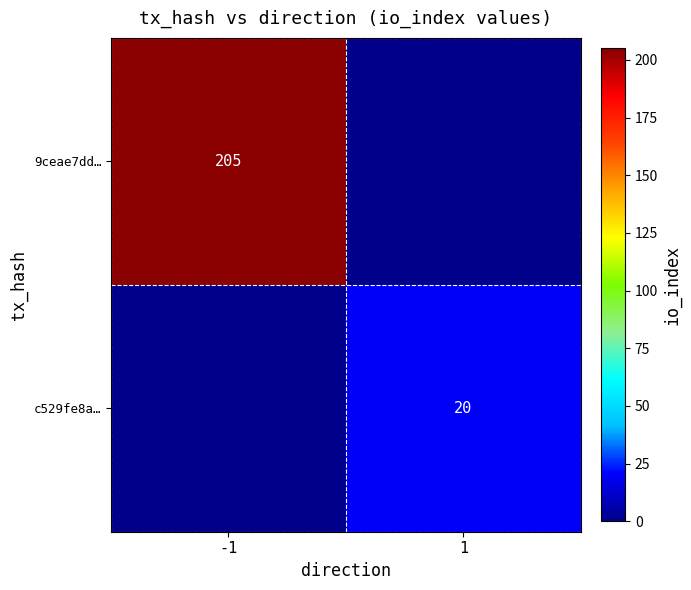

Which label corresponds to the smallest value in the chart?

1